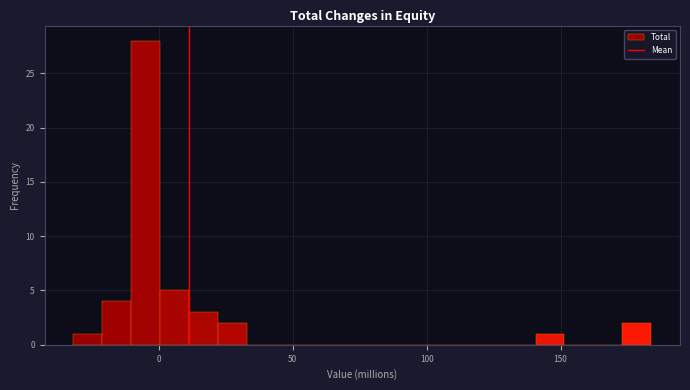

Read against the x-axis, roughly where is the centre of the tallest bar?

-5